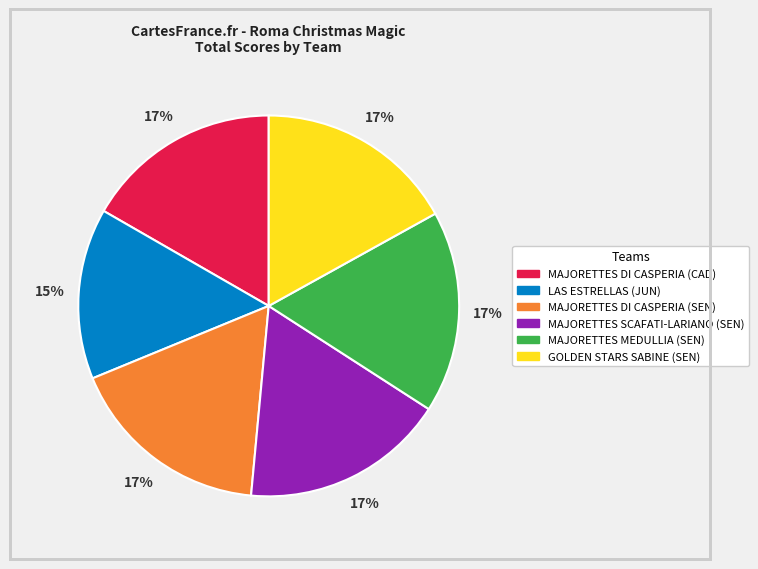

Is there any slice that represents more than half of the pie?

No